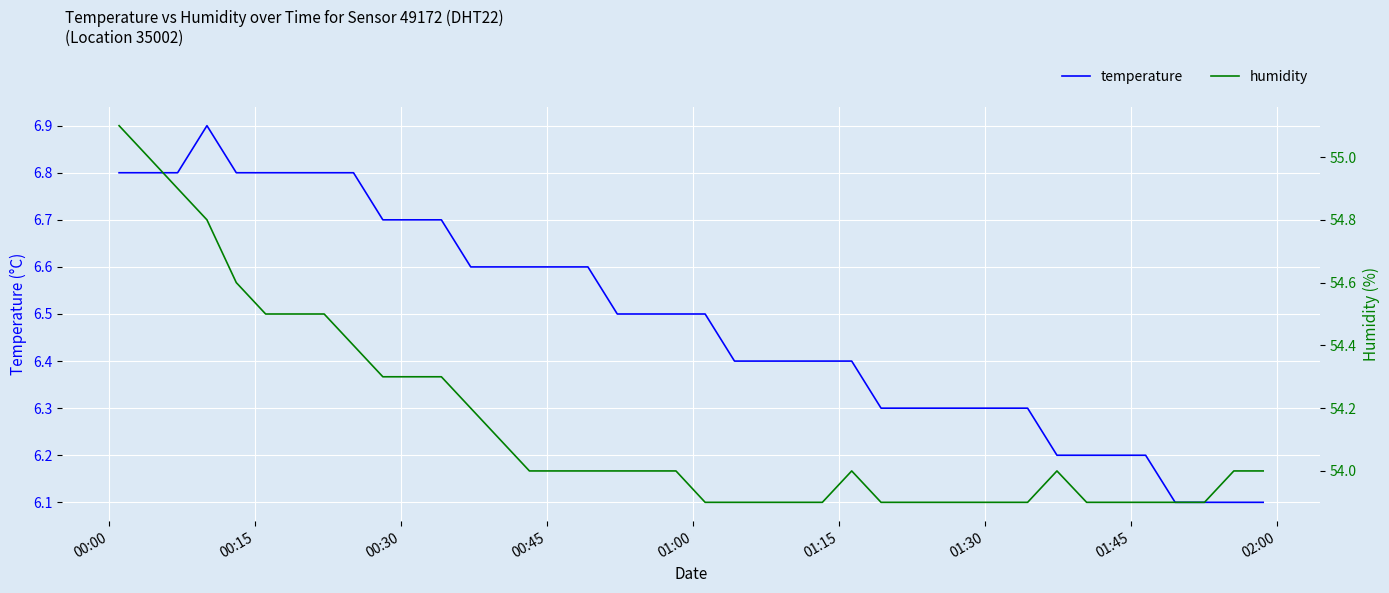

How many data points in humidity are less than 54?

16